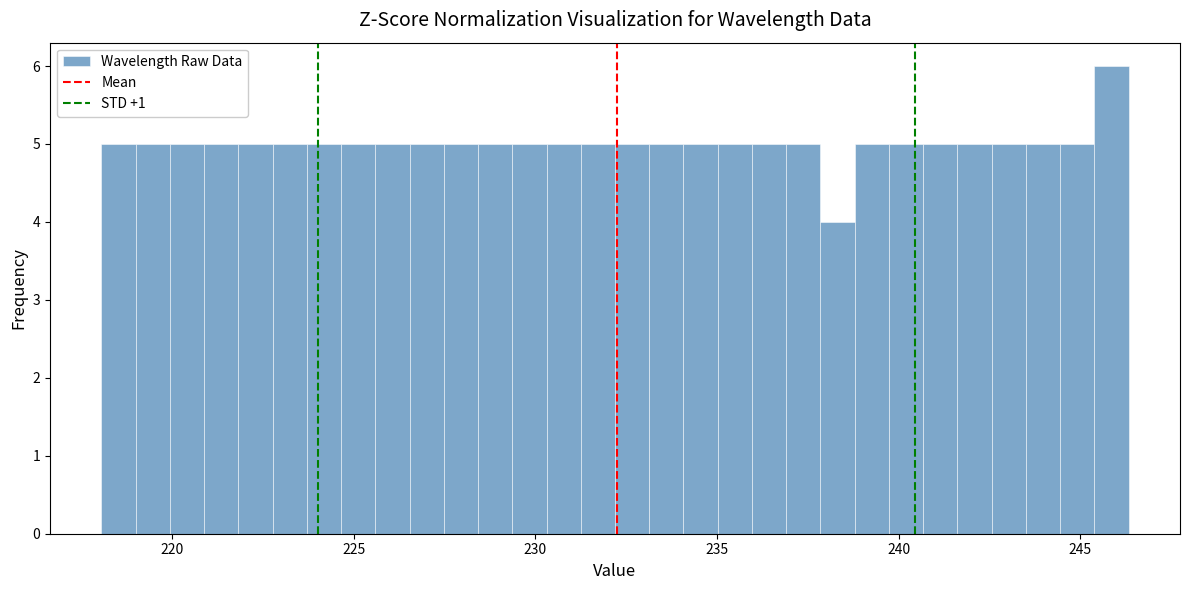

Around what value on the x-axis is the tallest bar? Give the approximate position of its centre, as read against the axis.

246.0